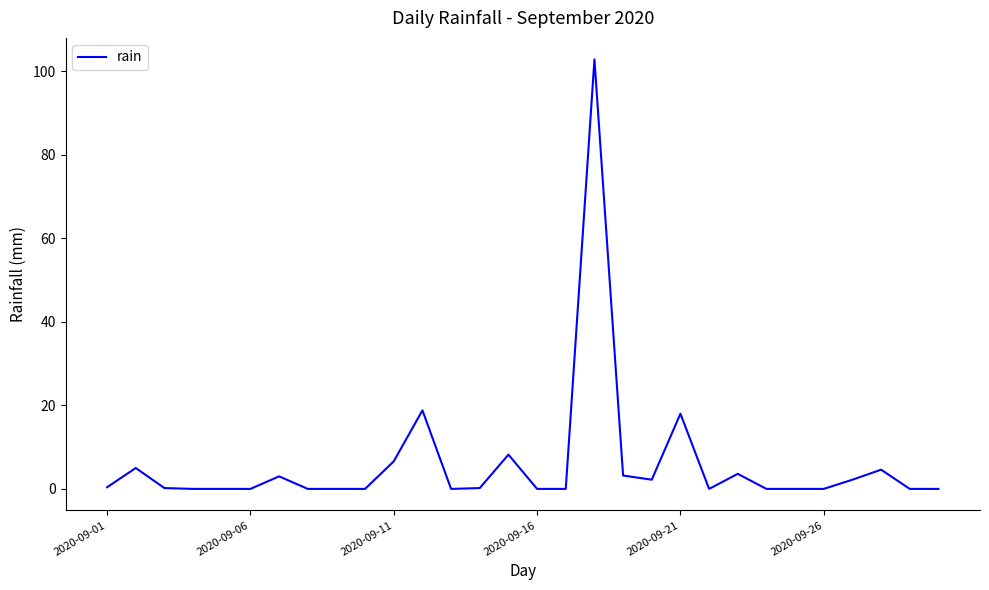

What is the difference between the maximum and minimum values?

102.8